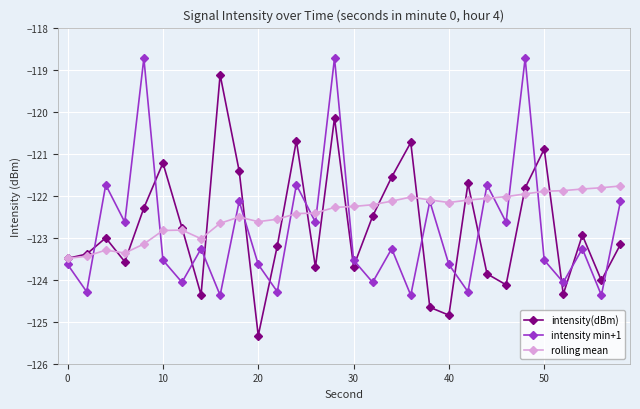

What is the value of the intensity min+1 point at the 8th from the left?

-123.3